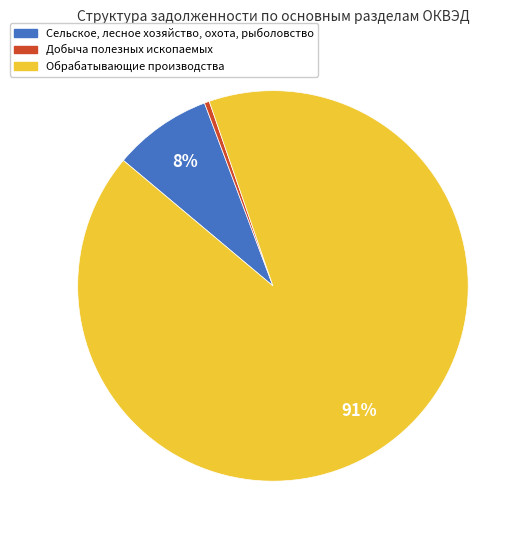

Which category has the smallest portion of the pie?

Добыча полезных ископаемых